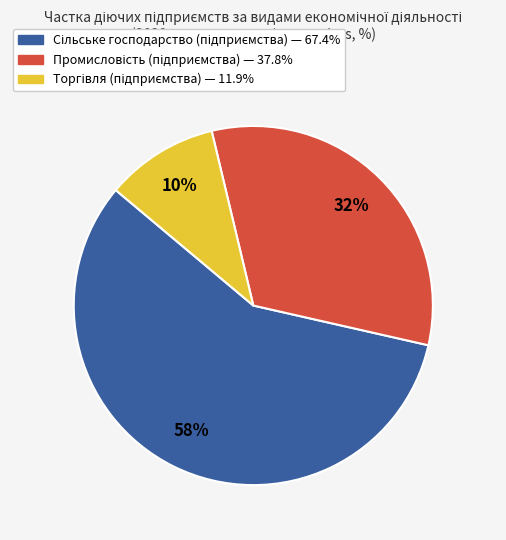

To the nearest percent, what is the average slice percentage?

33%